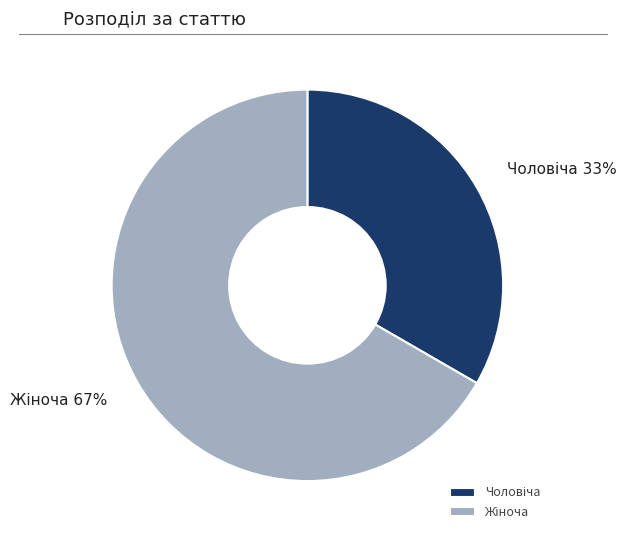

Is there any slice that represents more than half of the pie?

Yes